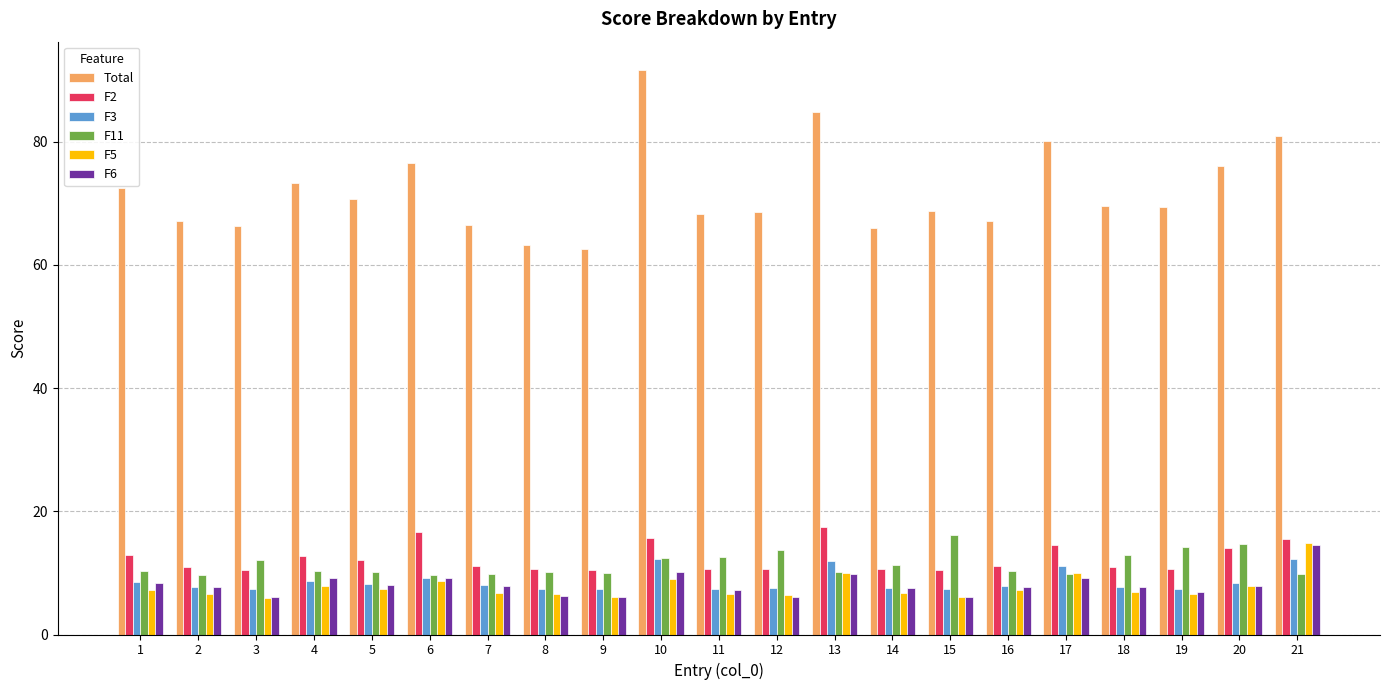

What is the average value of the F5 series?

7.7